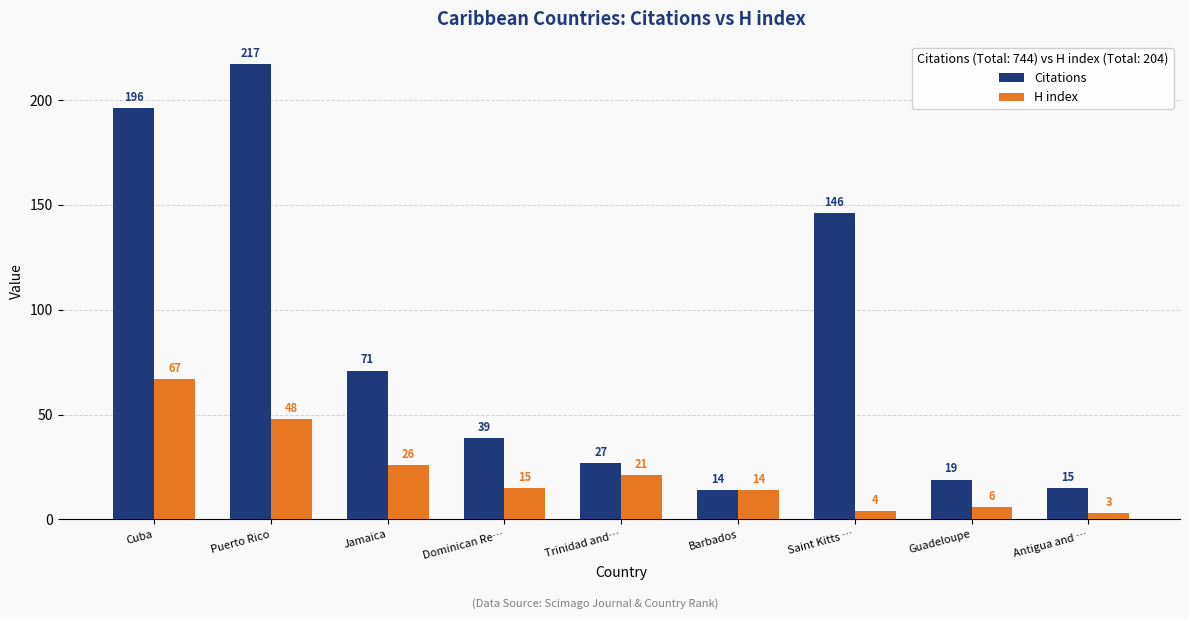

List the series in order of their overall mean, lowest first.

H index, Citations